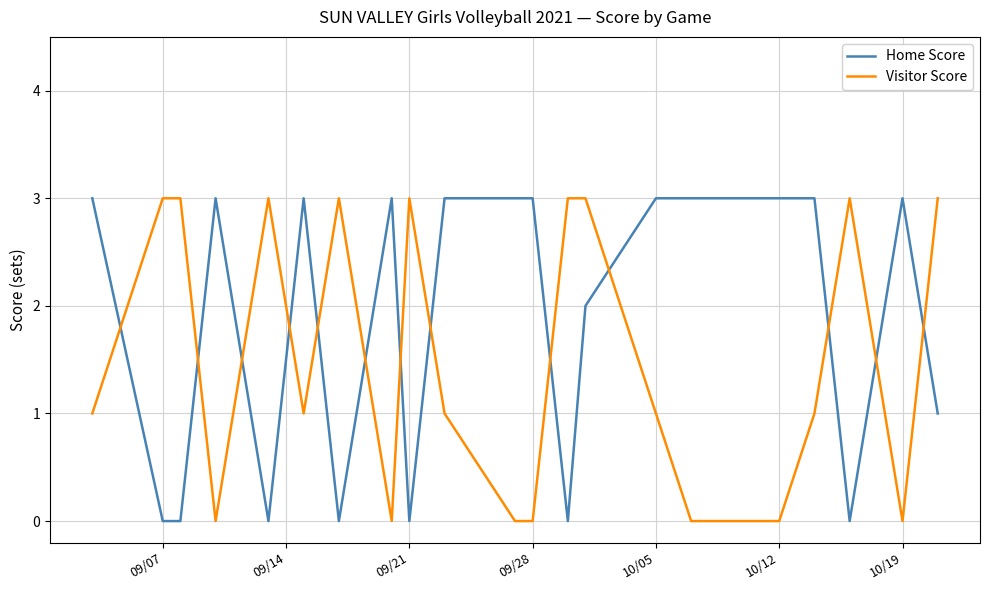

What is the highest value of the Visitor Score series?

3